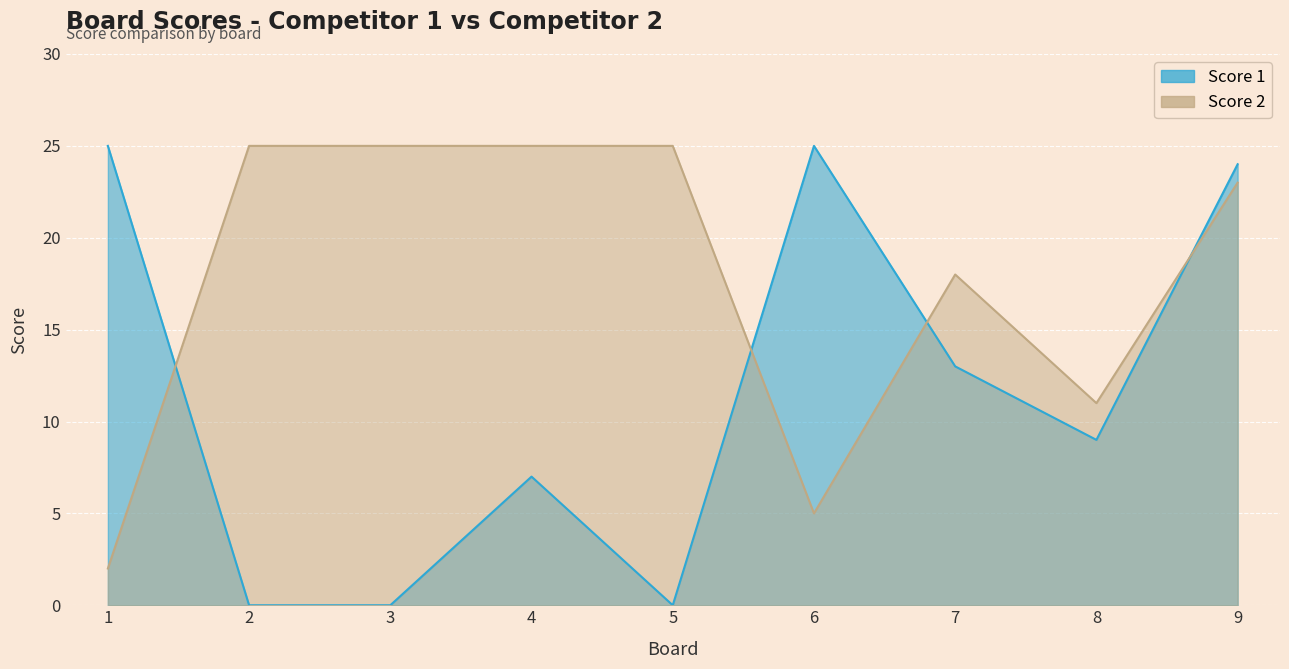

Where is the first local minimum for Score 1?

5